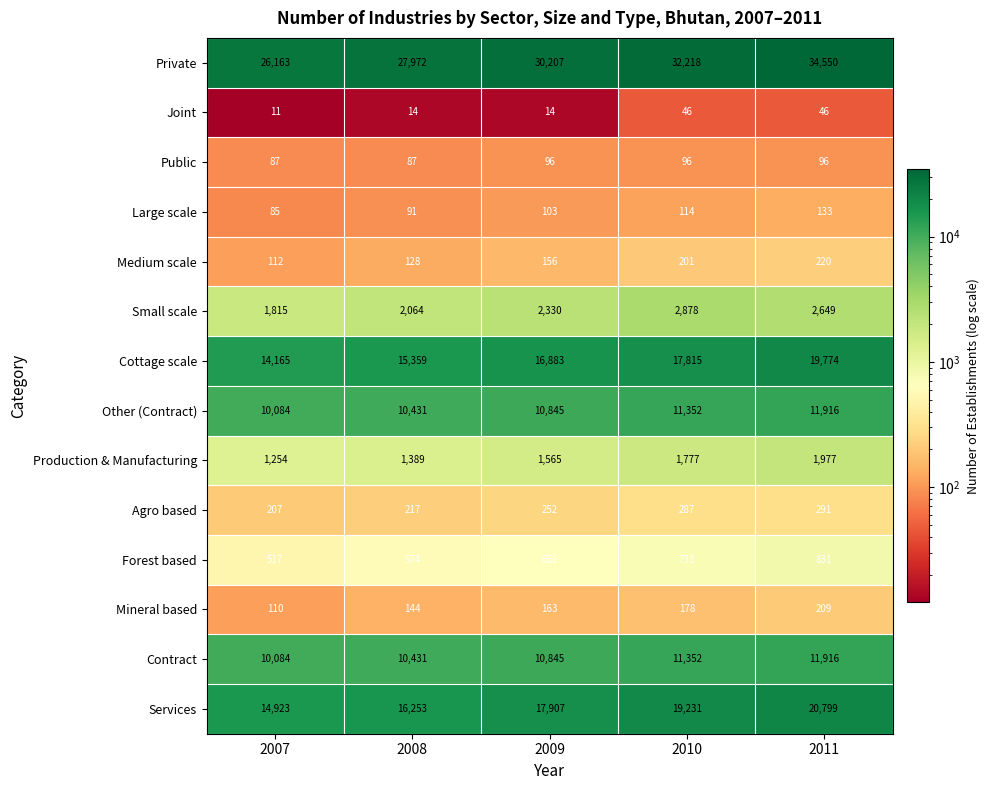

Rank the categories by Production & Manufacturing value from lowest to highest.

2007, 2008, 2009, 2010, 2011